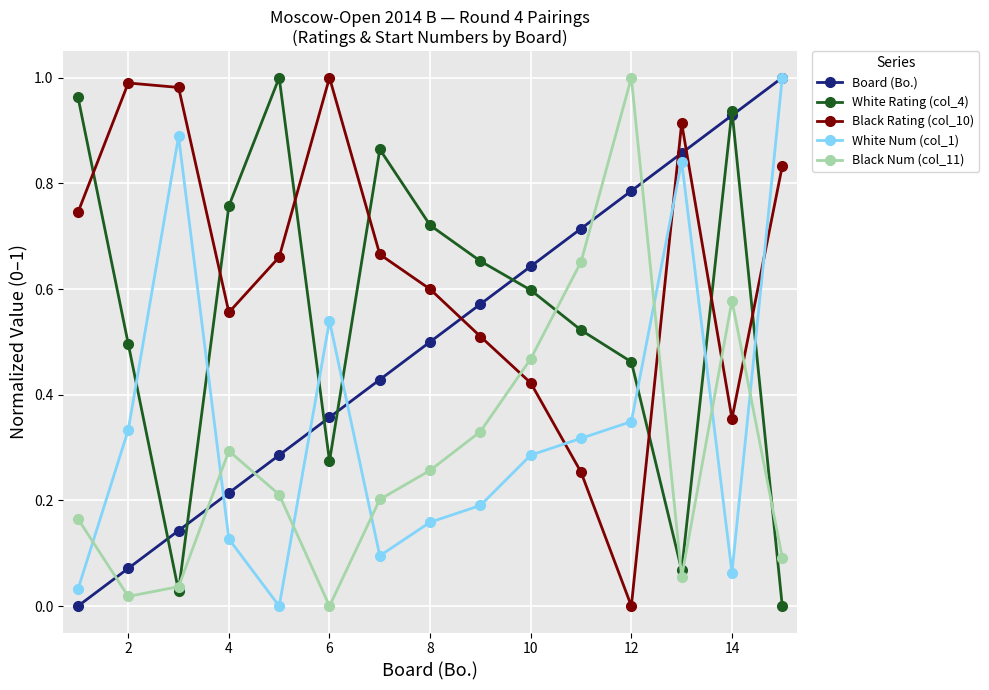

How many interior local valleys does the Black Num (col_11) series have?

3